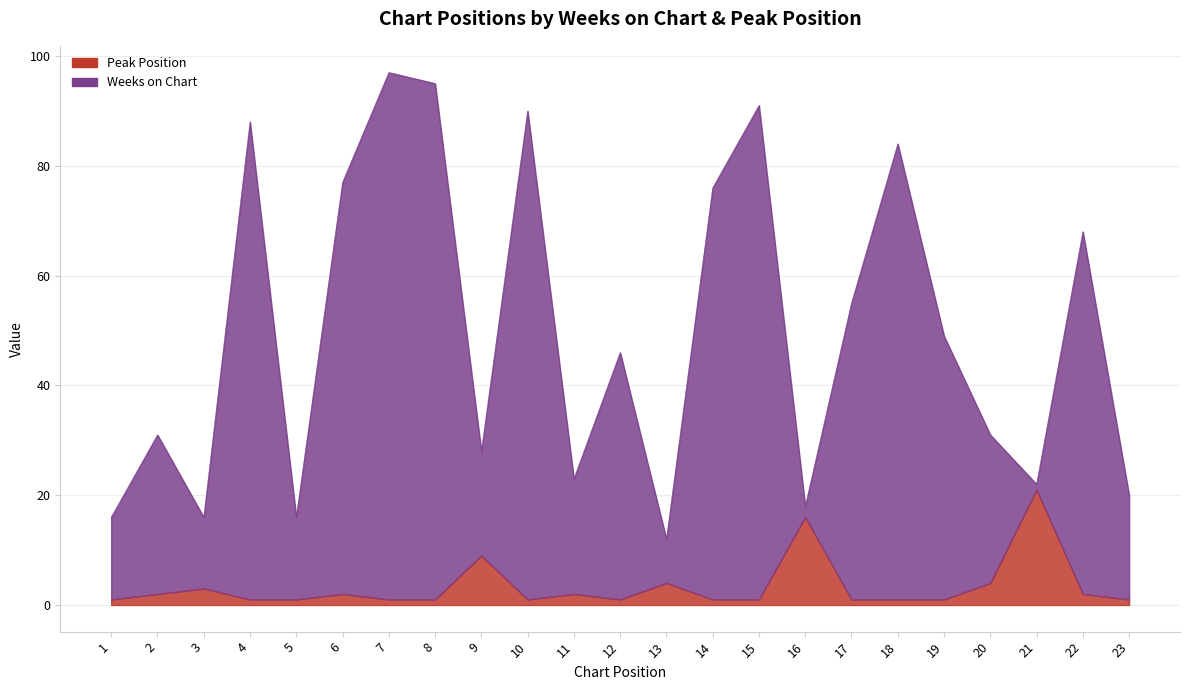

Reading right to left, what are all the values shown in this chart?

Weeks on Chart: 23=20	22=68	21=22	20=31	19=49	18=84	17=55	16=18	15=91	14=76	13=12	12=46	11=23	10=90	9=28	8=95	7=97	6=77	5=16	4=88	3=16	2=31	1=16
Peak Position: 23=1	22=2	21=21	20=4	19=1	18=1	17=1	16=16	15=1	14=1	13=4	12=1	11=2	10=1	9=9	8=1	7=1	6=2	5=1	4=1	3=3	2=2	1=1